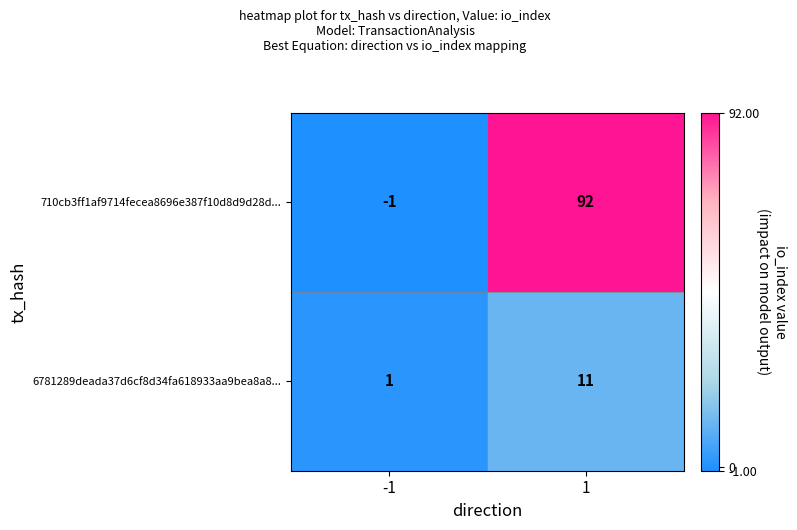

What is the sum of the 6781289deada37d6cf8d34fa618933aa9bea8a8... values at 1 and -1?

12